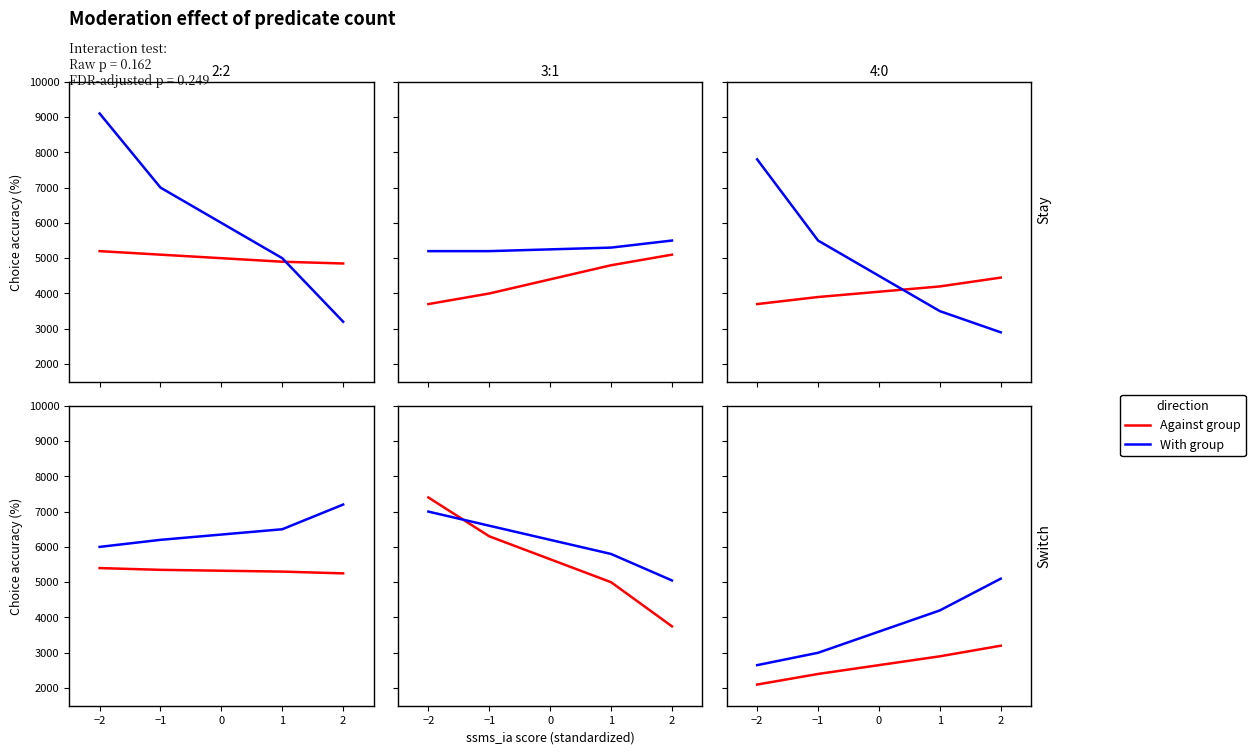

Between −2 and −1, which series saw the biggest shift?

With group